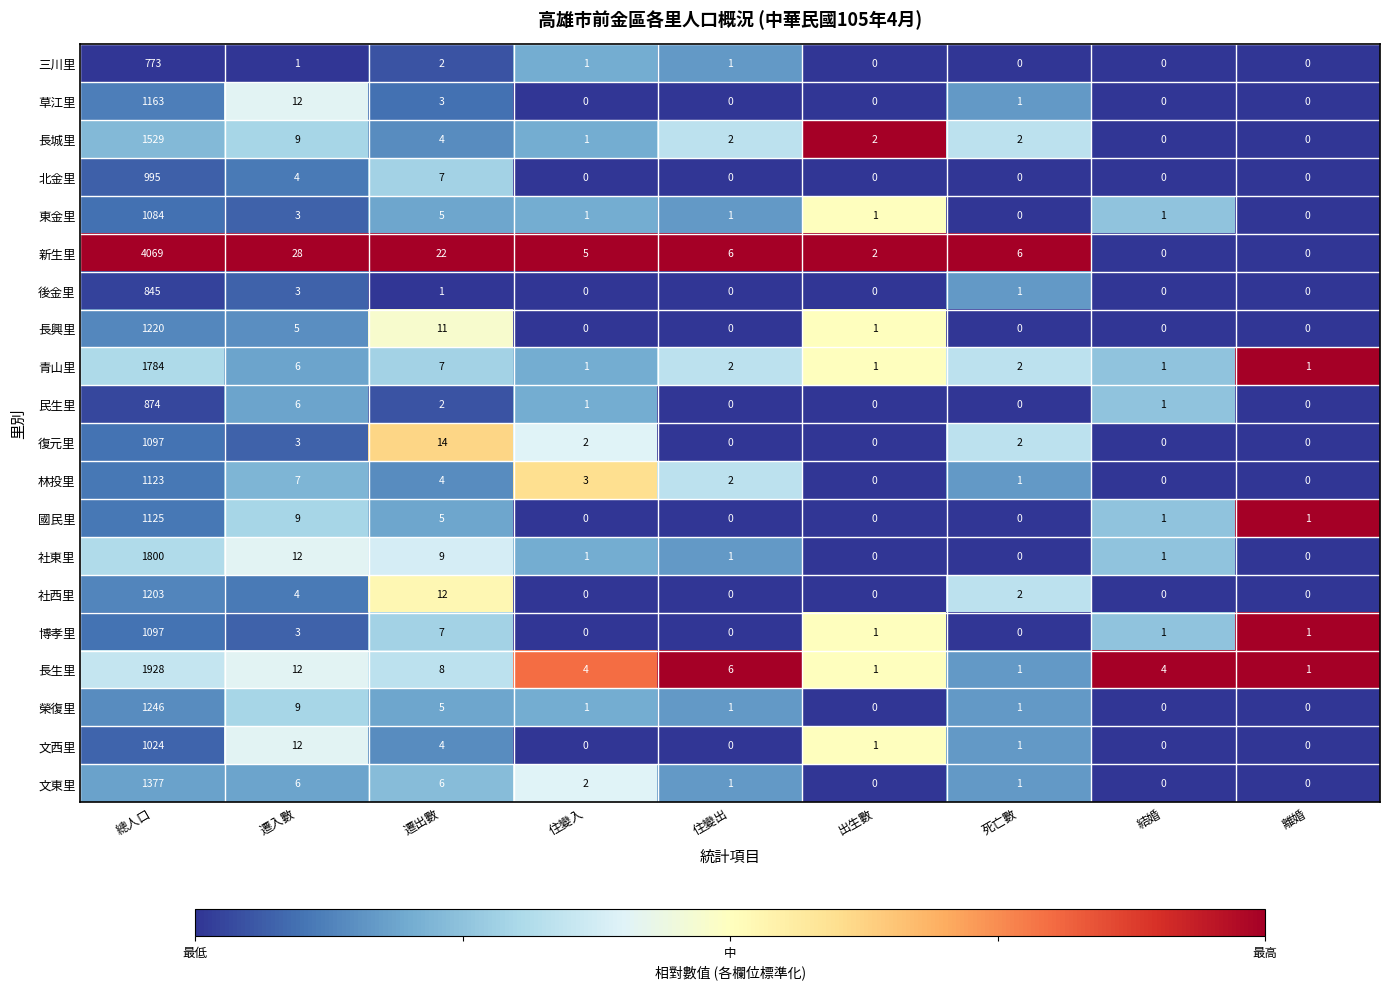

What is the average value of the 長生里 series?

218